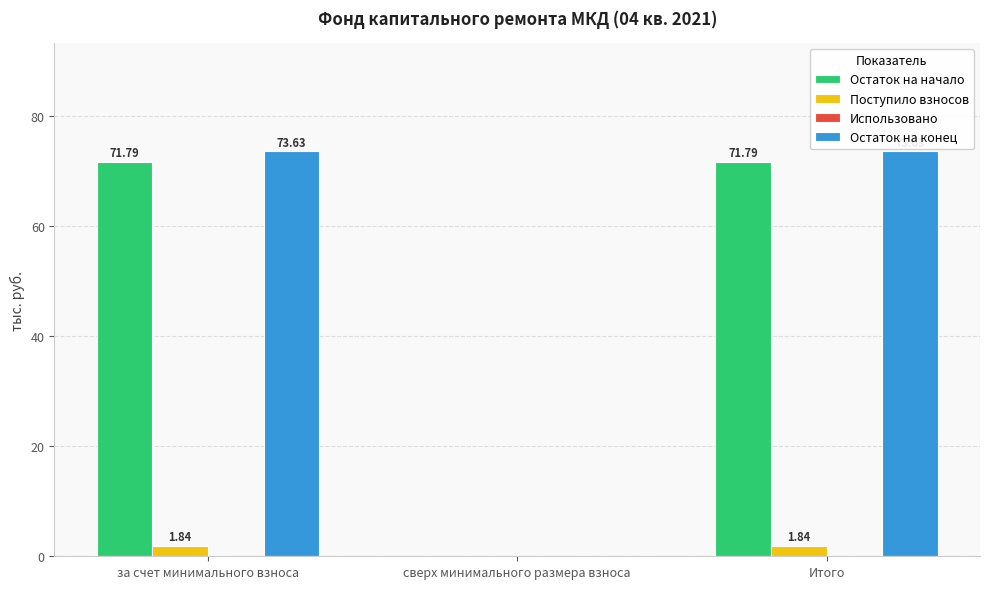

How many categories are shown in the chart?

3